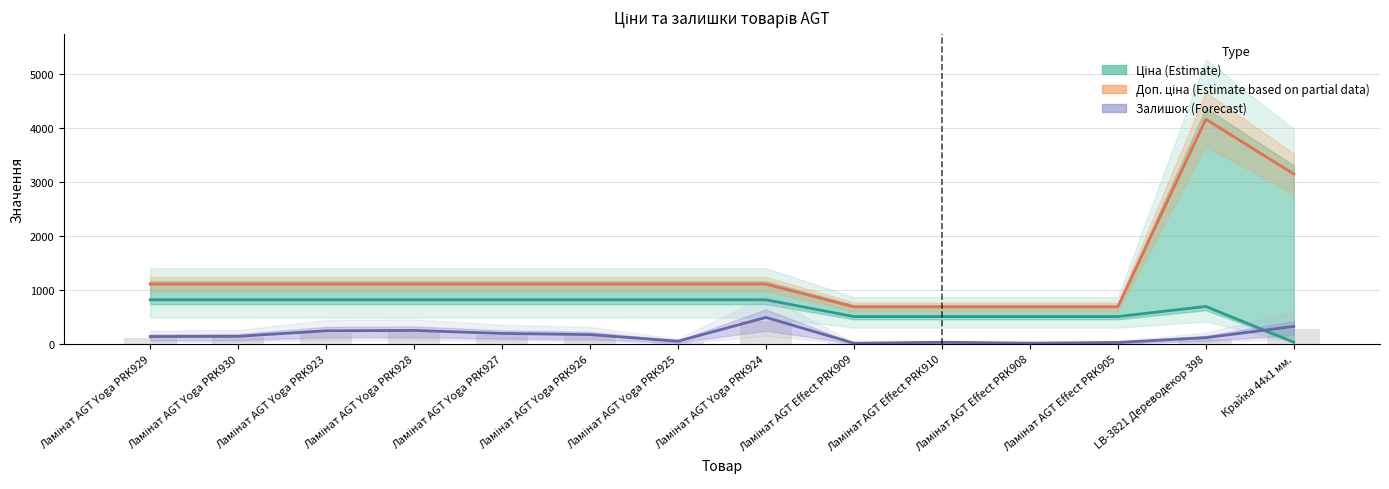

What is the sum of all Доп. ціна (Estimate based on partial data) values?

18937.8